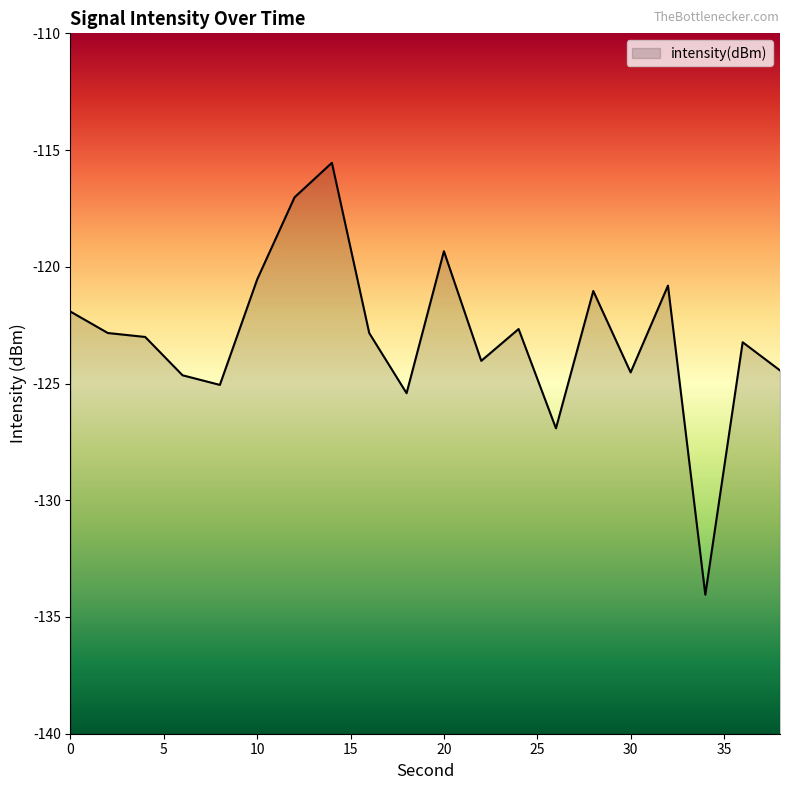

What is the difference between the values at 30 and 4?

1.5